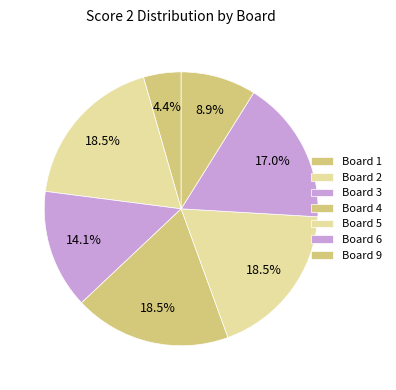

Approximately how many times larger is the value at Board 9 compared to Board 6?

0.5